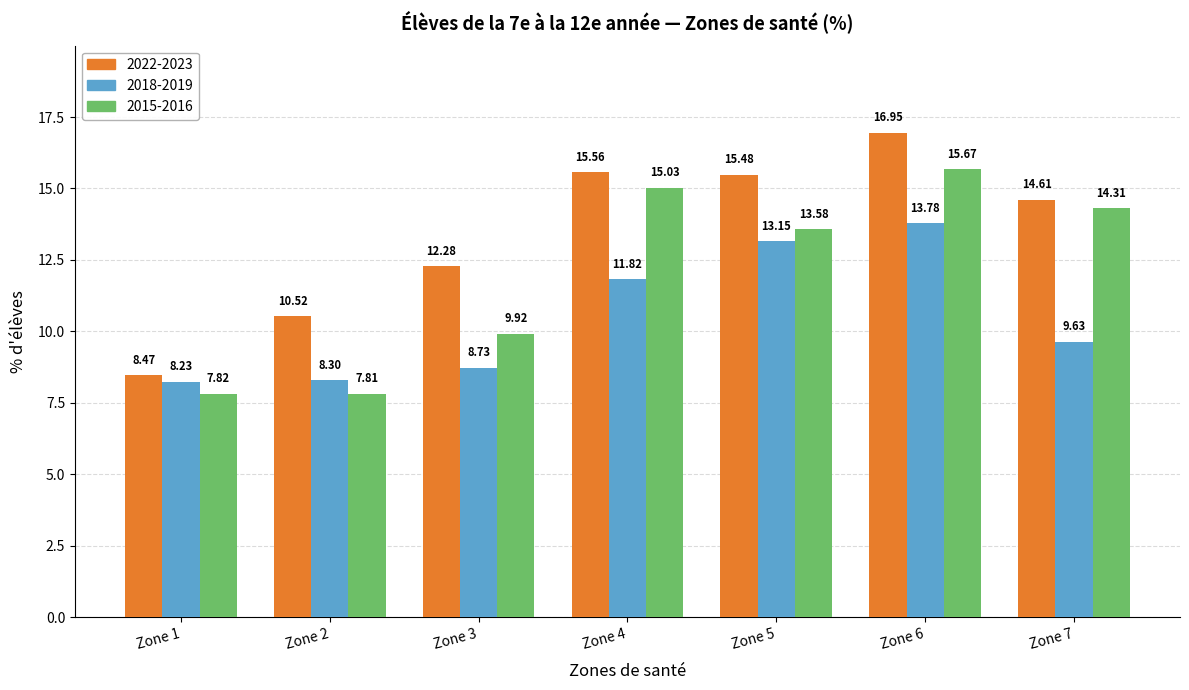

At which category does the chart reach its peak across all series?

Zone 6